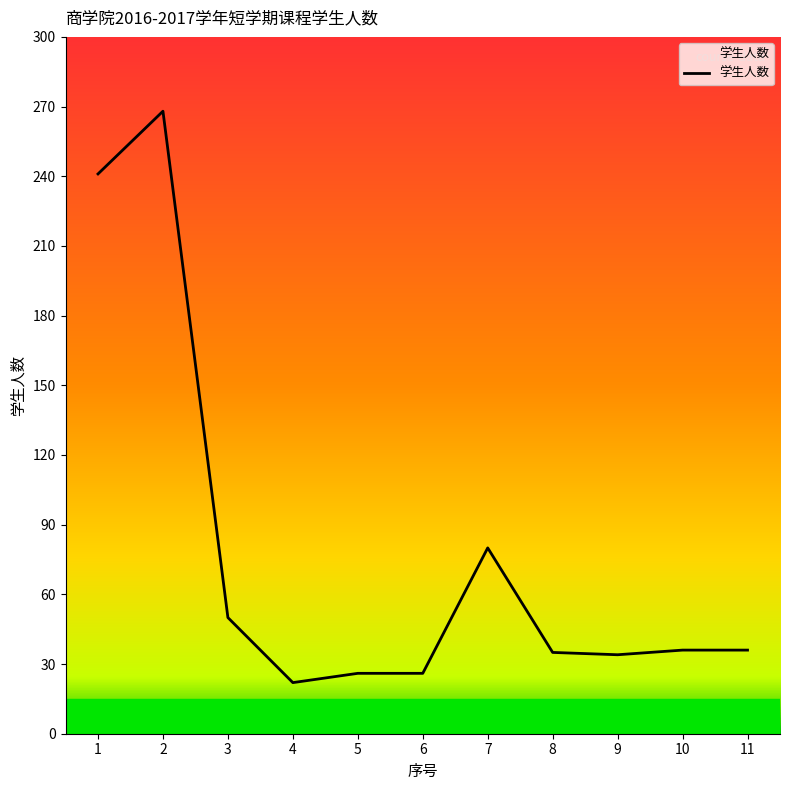

What is the smallest value displayed?

22